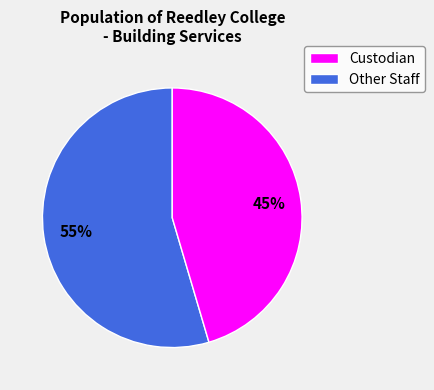

To the nearest percent, what is the average slice percentage?

50%